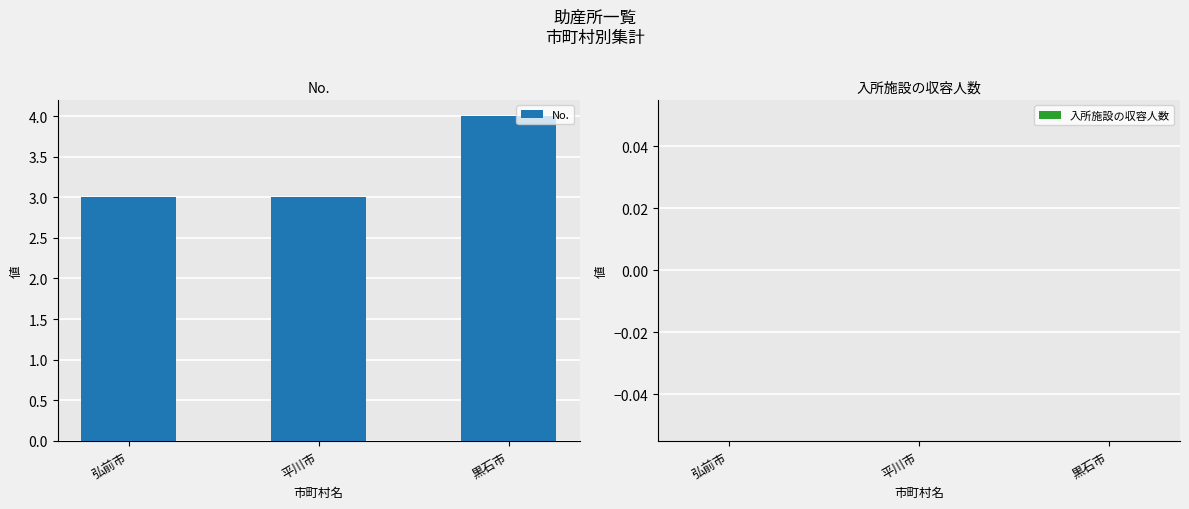

Reading left to right, transcribe all the data shown in this chart.

弘前市=3	平川市=3	黒石市=4